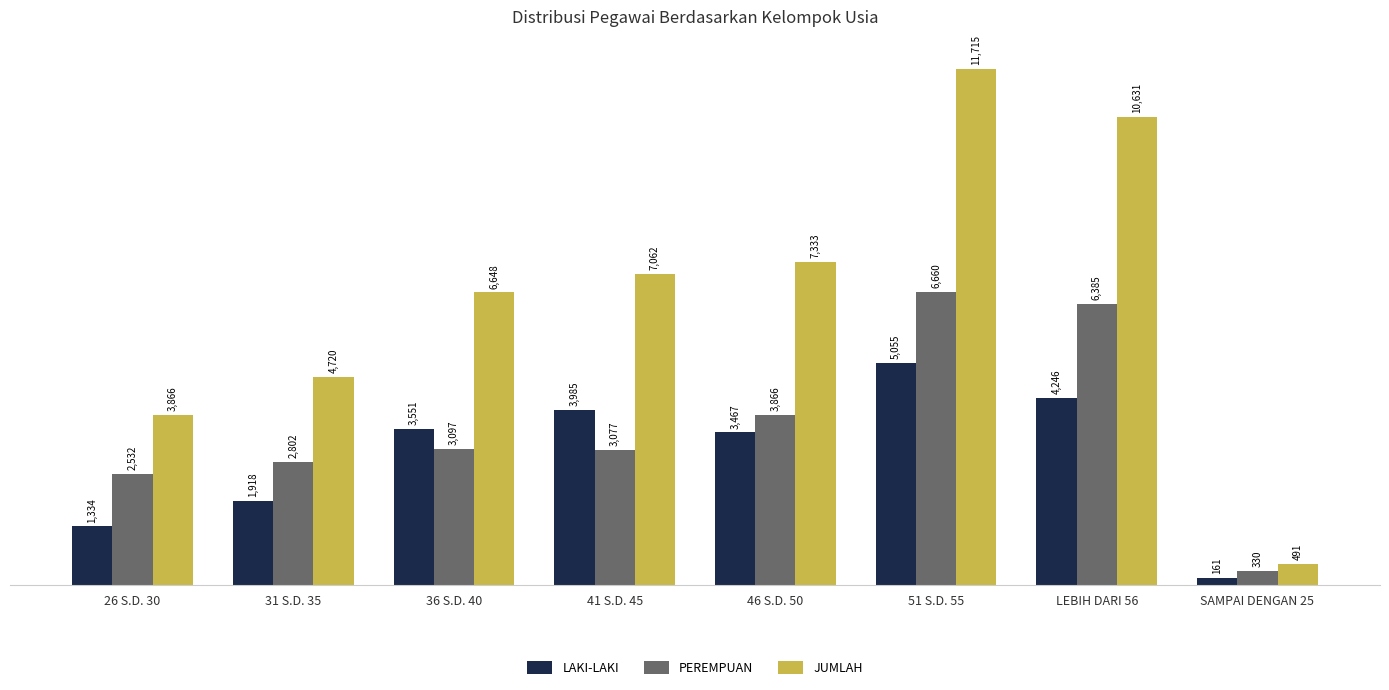

How many groups of bars are there?

8